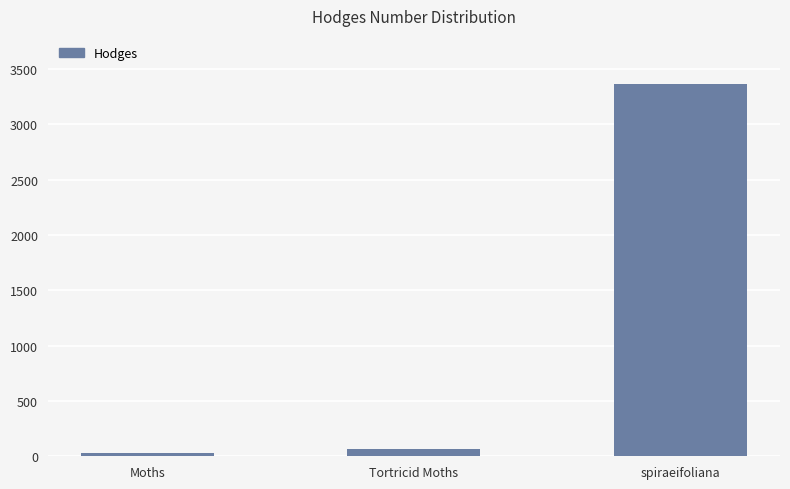

What is the maximum value shown in the chart?

3365.0